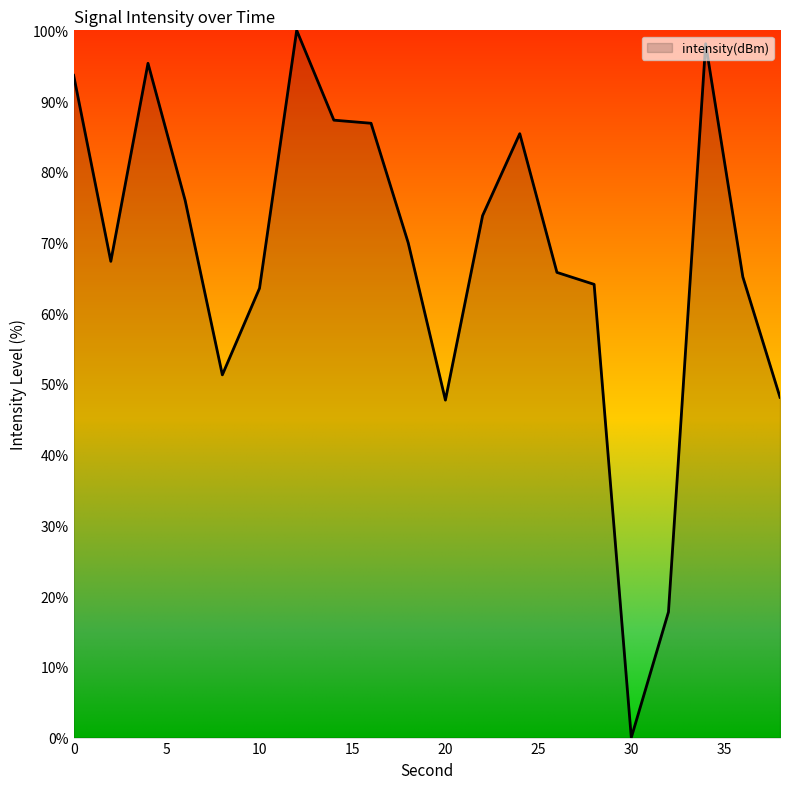

What is the difference between the maximum and minimum values?

100.0